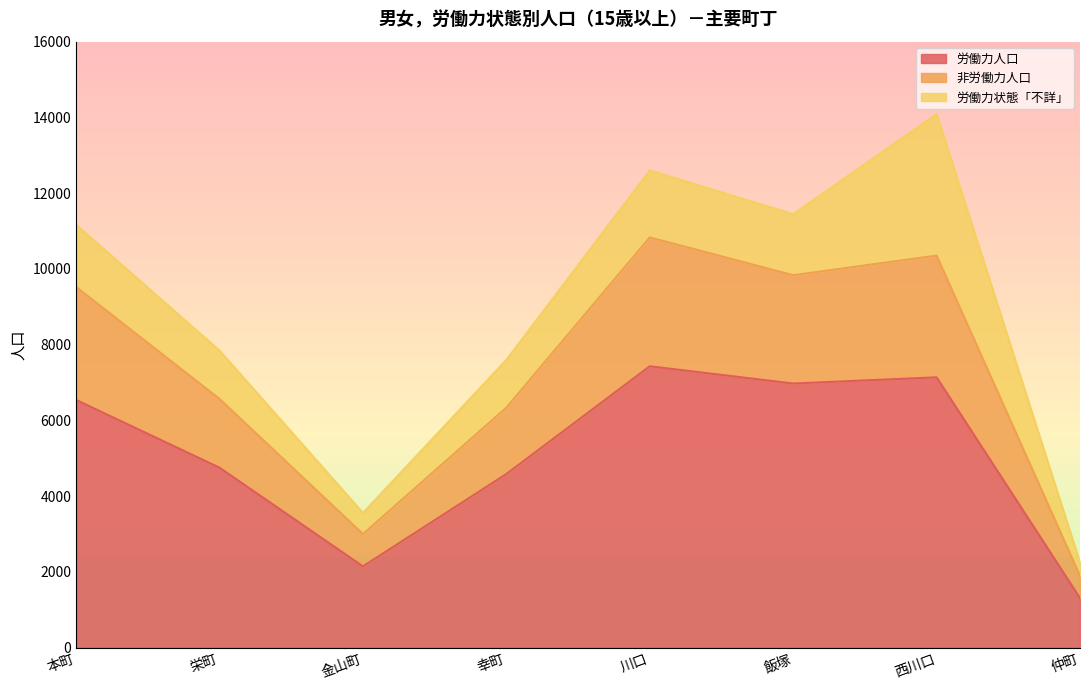

At which category does 非労働力人口 reach its first local peak?

川口